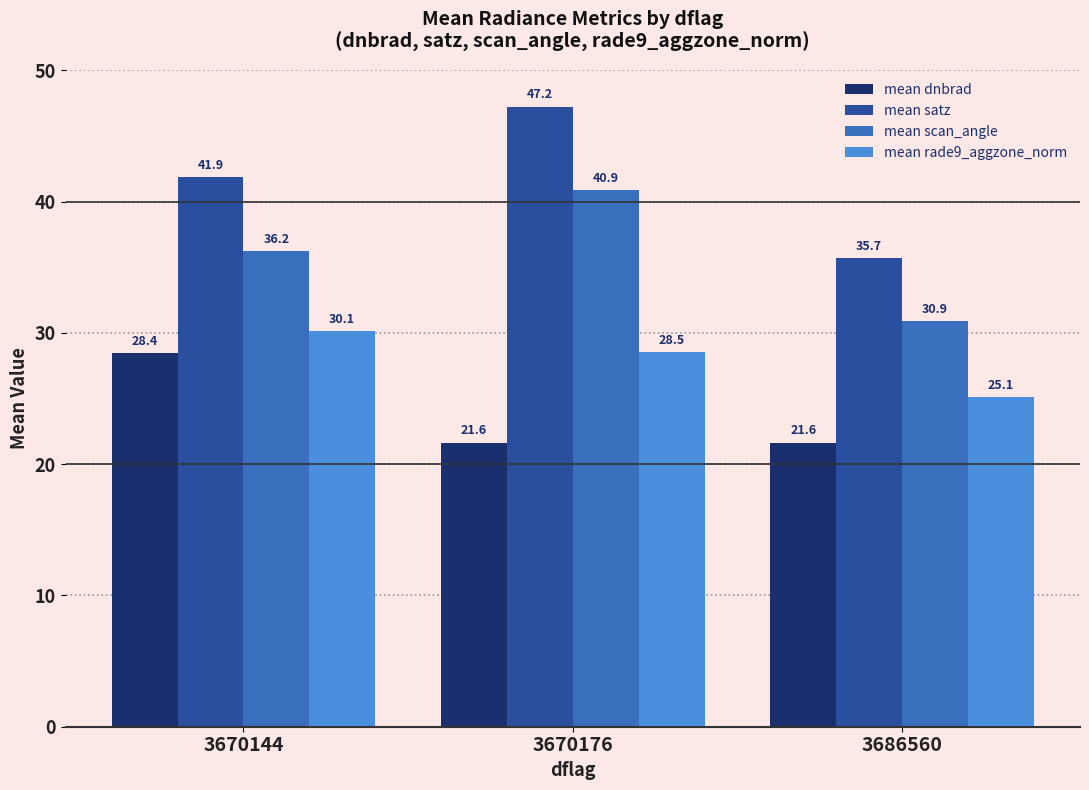

What is the difference between the mean rade9_aggzone_norm values at 3670144 and 3686560?

5.0